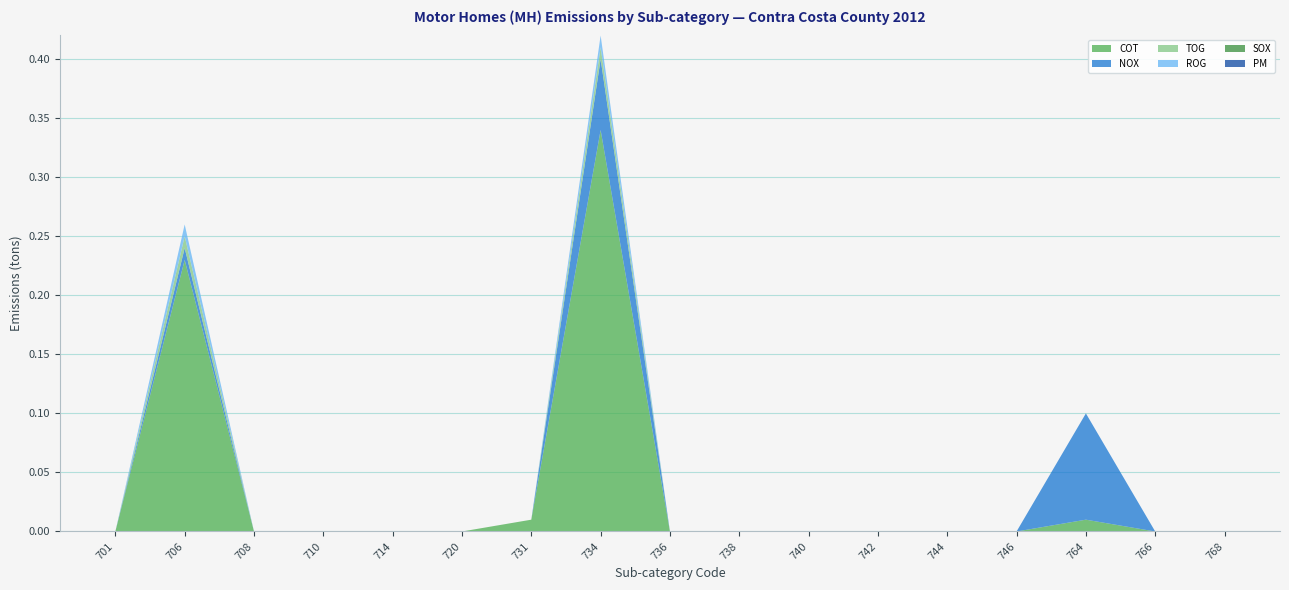

Reading left to right, list all the values displayed in this chart.

COT: 0.0	0.2	0.0	0.0	0.0	0.0	0.0	0.3	0.0	0.0	0.0	0.0	0.0	0.0	0.0	0.0	0.0
NOX: 0.0	0.0	0.0	0.0	0.0	0.0	0.0	0.1	0.0	0.0	0.0	0.0	0.0	0.0	0.1	0.0	0.0
TOG: 0.0	0.0	0.0	0.0	0.0	0.0	0.0	0.0	0.0	0.0	0.0	0.0	0.0	0.0	0.0	0.0	0.0
ROG: 0.0	0.0	0.0	0.0	0.0	0.0	0.0	0.0	0.0	0.0	0.0	0.0	0.0	0.0	0.0	0.0	0.0
SOX: 0.0	0.0	0.0	0.0	0.0	0.0	0.0	0.0	0.0	0.0	0.0	0.0	0.0	0.0	0.0	0.0	0.0
PM: 0.0	0.0	0.0	0.0	0.0	0.0	0.0	0.0	0.0	0.0	0.0	0.0	0.0	0.0	0.0	0.0	0.0